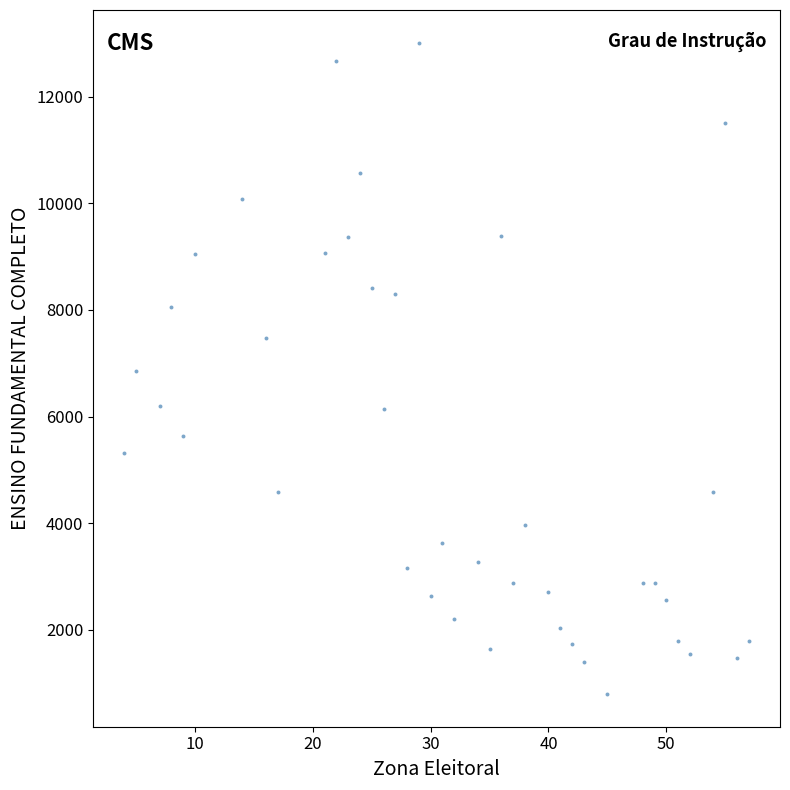

What is the range of Y values (max minus min)?

12227